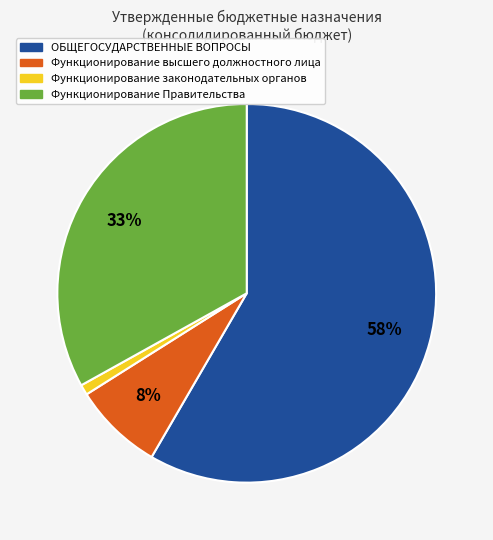

What percentage is the Функционирование Правительства slice, to the nearest percent?

33%